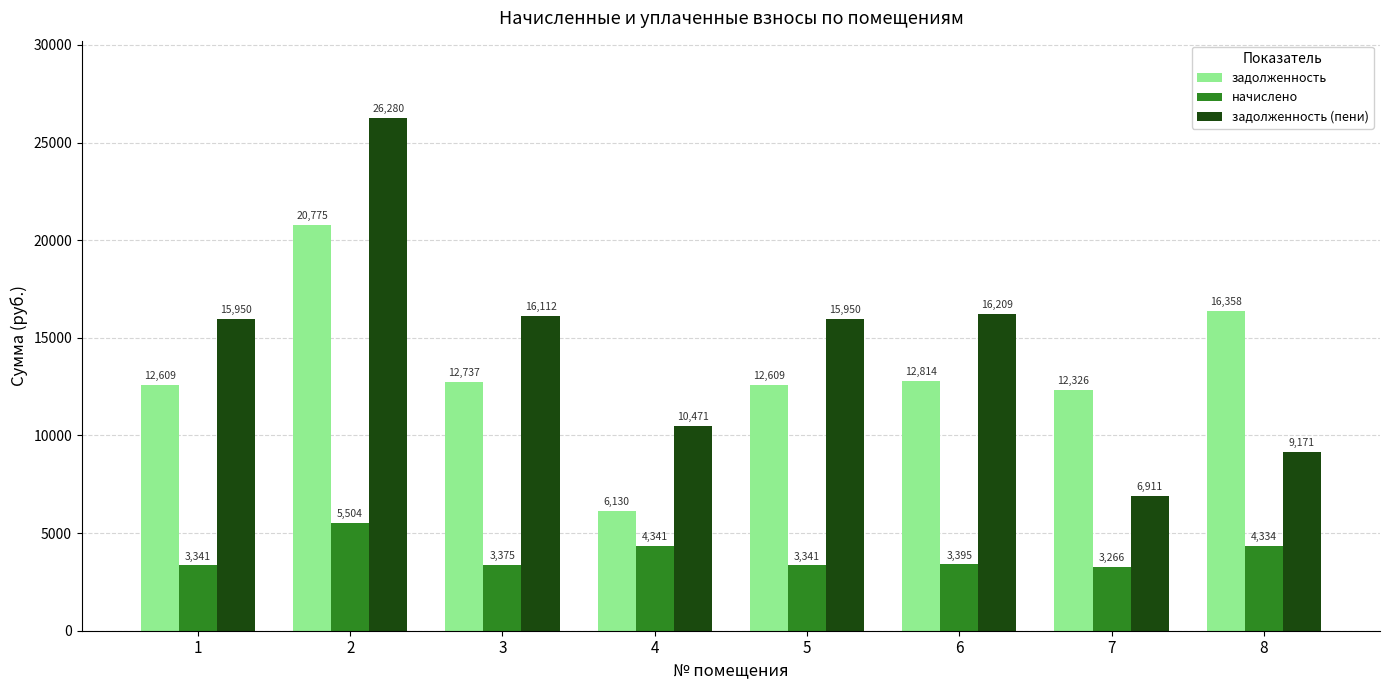

At which label does задолженность reach its minimum?

4